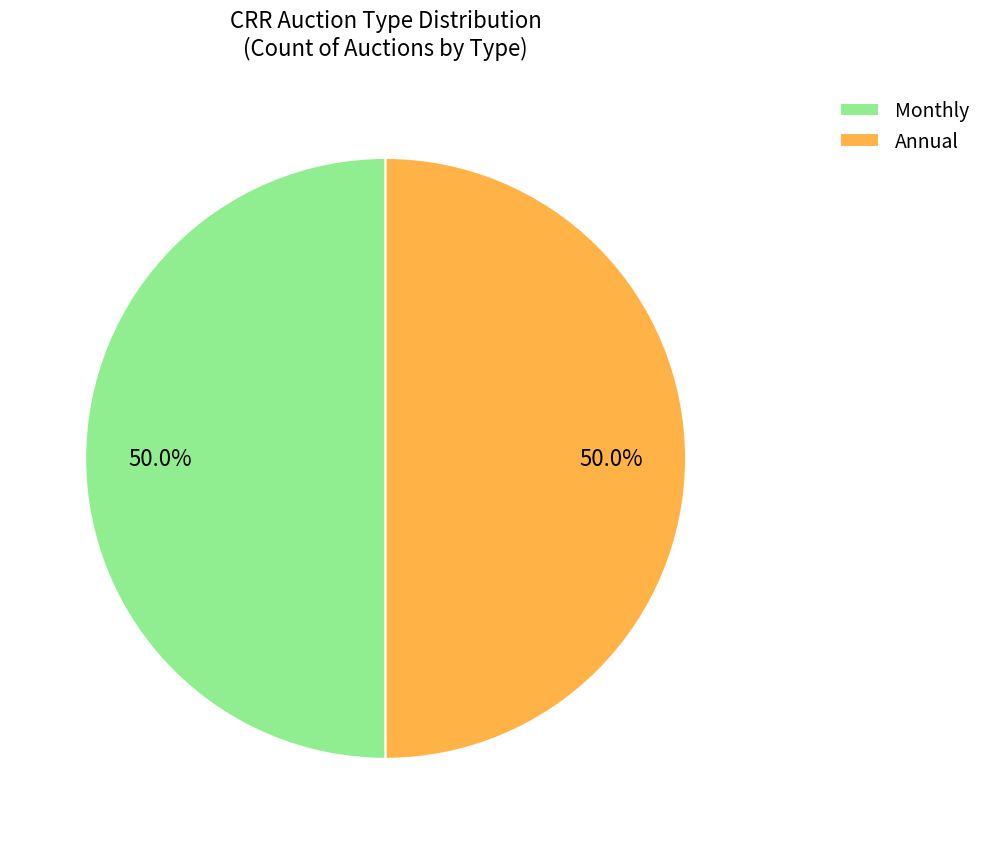

Is the sum of Monthly and Annual greater than half?

Yes